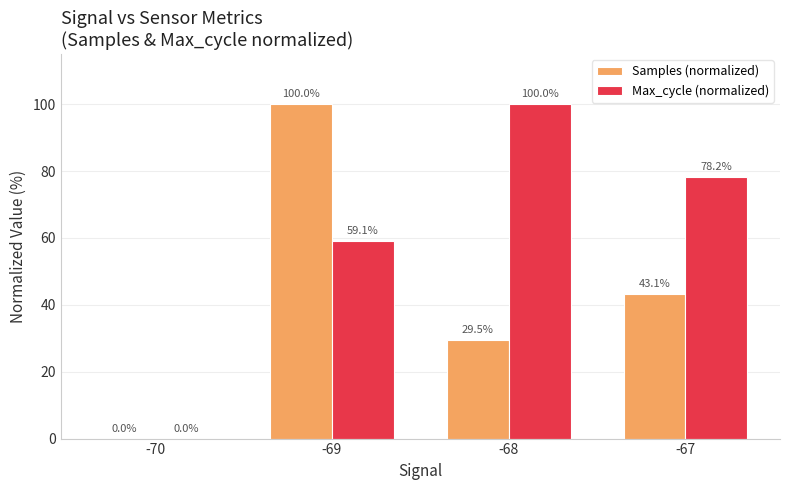

Between -69 and -68, which series saw the biggest shift?

Samples (normalized)